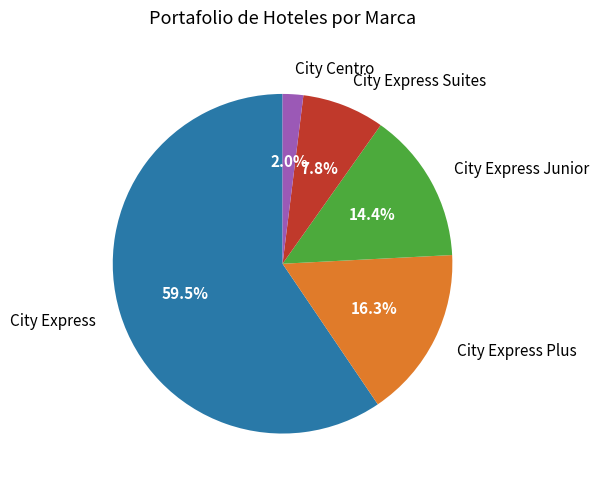

Which slice represents more than half of the pie?

City Express